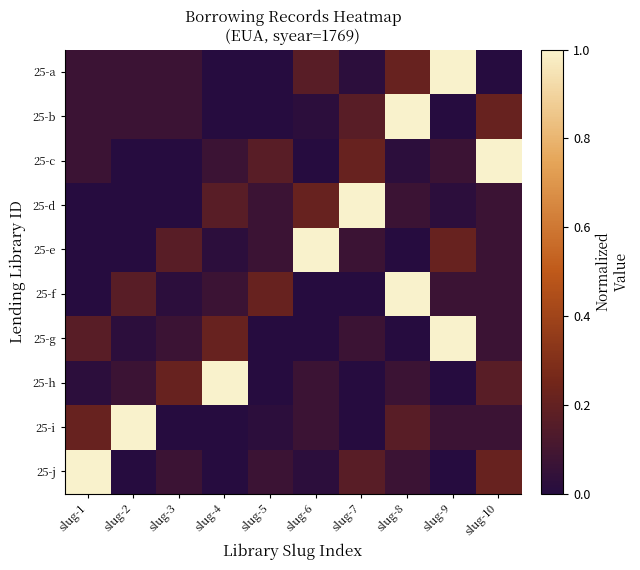

Reading left to right, what are all the values shown in this chart?

25-a: slug-1=0.1	slug-2=0.1	slug-3=0.1	slug-4=0.0	slug-5=0.0	slug-6=0.2	slug-7=0.0	slug-8=0.2	slug-9=1.0	slug-10=0.0
25-b: slug-1=0.1	slug-2=0.1	slug-3=0.1	slug-4=0.0	slug-5=0.0	slug-6=0.0	slug-7=0.2	slug-8=1.0	slug-9=0.0	slug-10=0.2
25-c: slug-1=0.1	slug-2=0.0	slug-3=0.0	slug-4=0.1	slug-5=0.2	slug-6=0.0	slug-7=0.2	slug-8=0.0	slug-9=0.1	slug-10=1.0
25-d: slug-1=0.0	slug-2=0.0	slug-3=0.0	slug-4=0.2	slug-5=0.1	slug-6=0.2	slug-7=1.0	slug-8=0.1	slug-9=0.0	slug-10=0.1
25-e: slug-1=0.0	slug-2=0.0	slug-3=0.2	slug-4=0.0	slug-5=0.1	slug-6=1.0	slug-7=0.1	slug-8=0.0	slug-9=0.2	slug-10=0.1
25-f: slug-1=0.0	slug-2=0.2	slug-3=0.0	slug-4=0.1	slug-5=0.2	slug-6=0.0	slug-7=0.0	slug-8=1.0	slug-9=0.1	slug-10=0.1
25-g: slug-1=0.2	slug-2=0.0	slug-3=0.1	slug-4=0.2	slug-5=0.0	slug-6=0.0	slug-7=0.1	slug-8=0.0	slug-9=1.0	slug-10=0.1
25-h: slug-1=0.0	slug-2=0.1	slug-3=0.2	slug-4=1.0	slug-5=0.0	slug-6=0.1	slug-7=0.0	slug-8=0.1	slug-9=0.0	slug-10=0.2
25-i: slug-1=0.2	slug-2=1.0	slug-3=0.0	slug-4=0.0	slug-5=0.0	slug-6=0.1	slug-7=0.0	slug-8=0.2	slug-9=0.1	slug-10=0.1
25-j: slug-1=1.0	slug-2=0.0	slug-3=0.1	slug-4=0.0	slug-5=0.1	slug-6=0.0	slug-7=0.2	slug-8=0.1	slug-9=0.0	slug-10=0.2